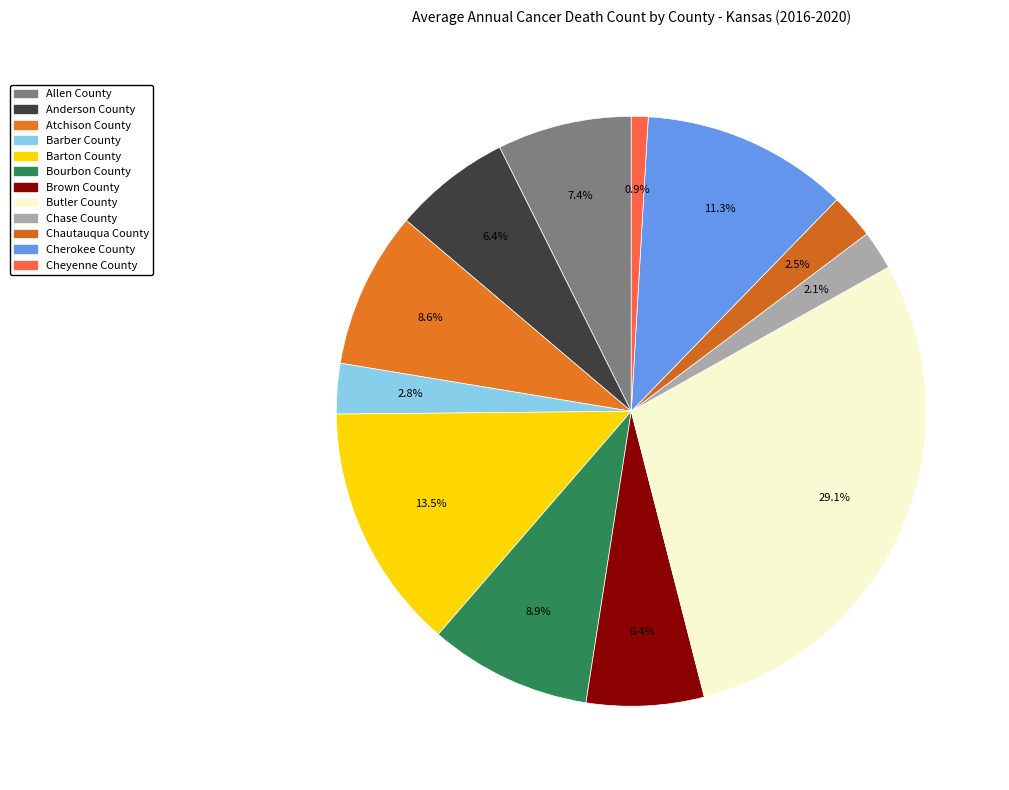

How many segments does this pie chart have?

12